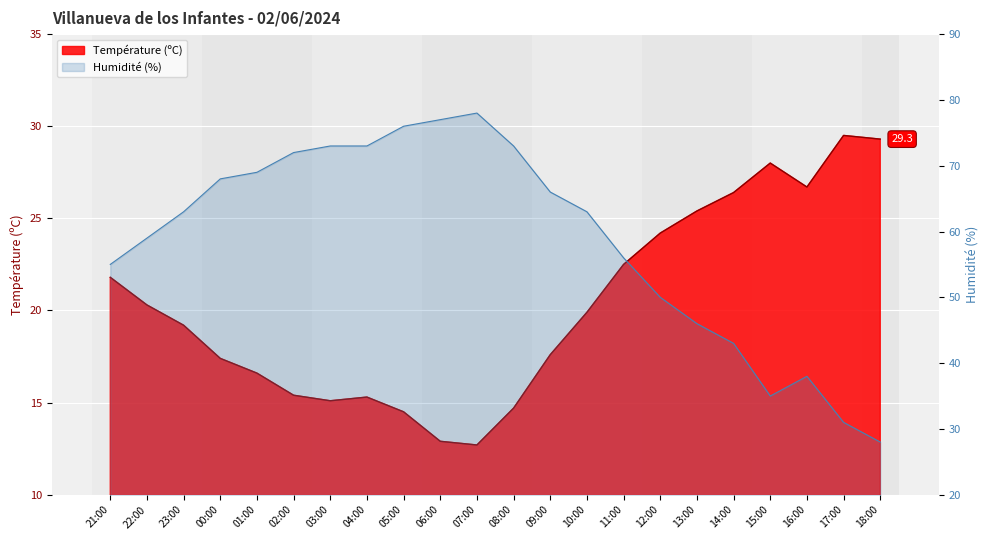

Which category has the highest value across all series?

07:00